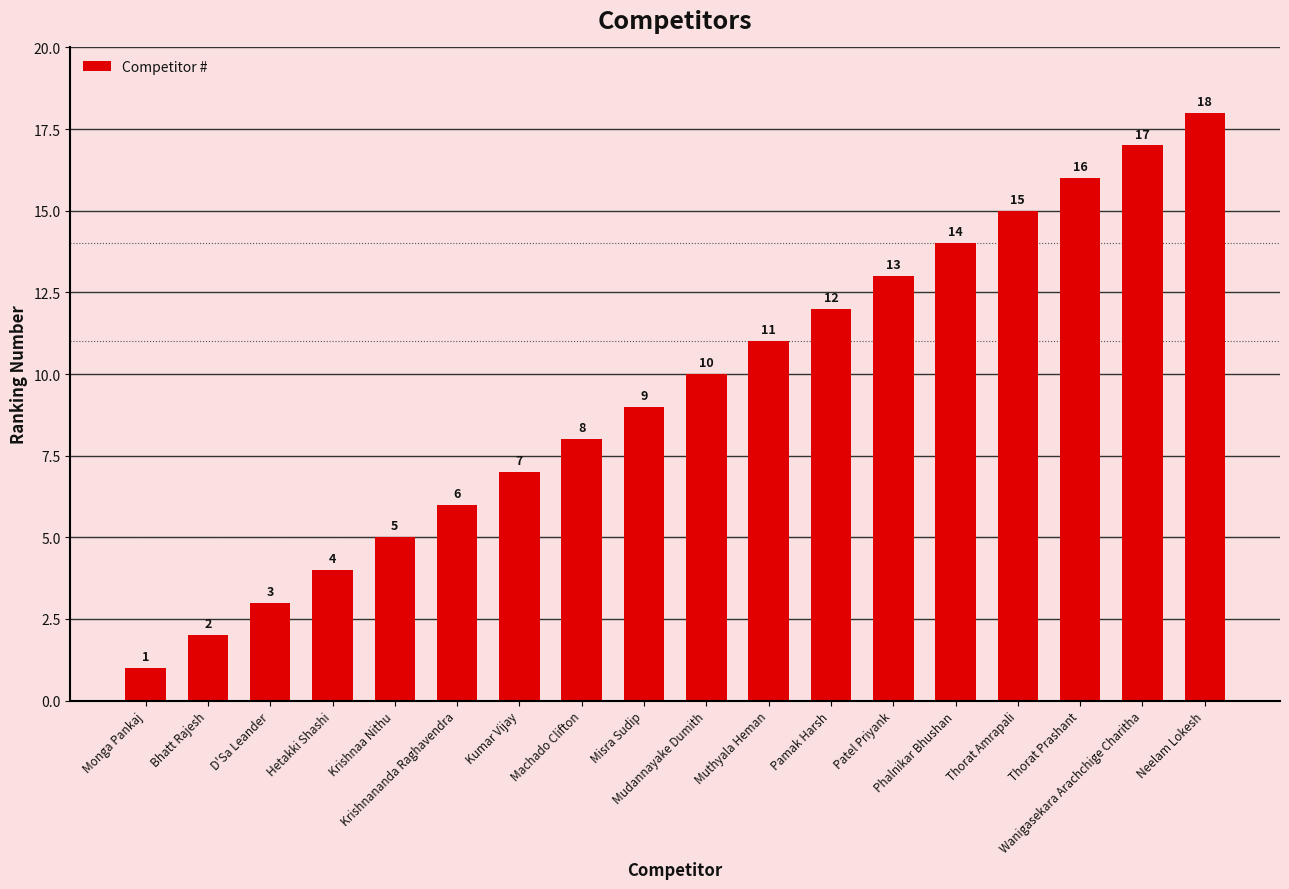

What is the minimum value shown in the chart?

1